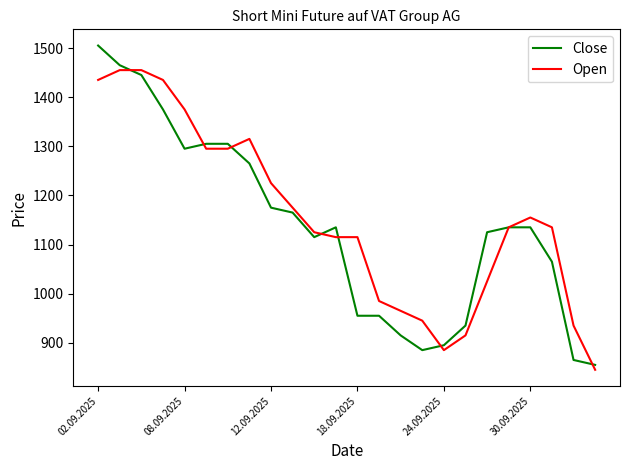

List the series in order of their peak value, highest first.

Close, Open